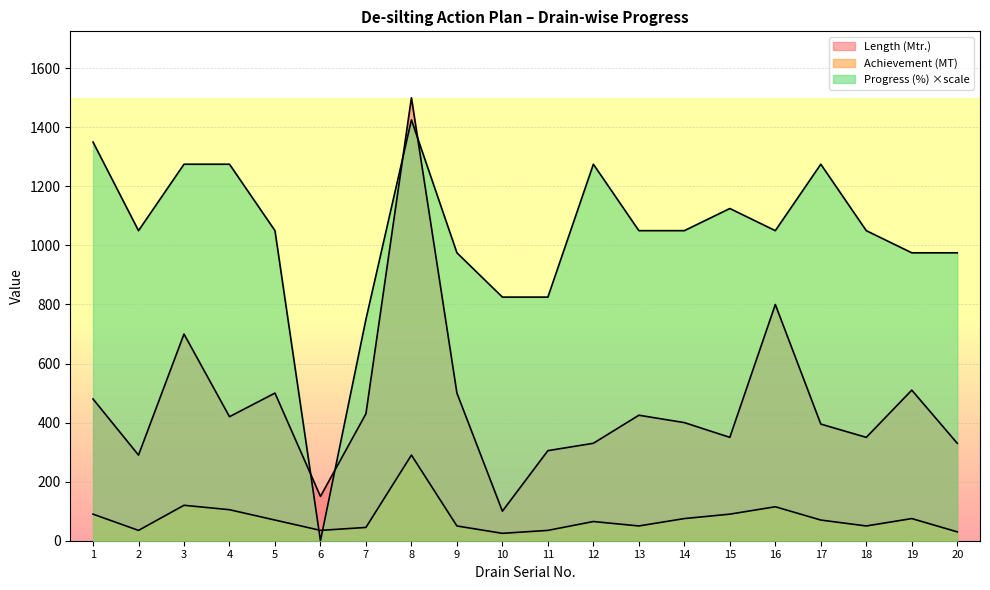

How many data points does each series have?

20